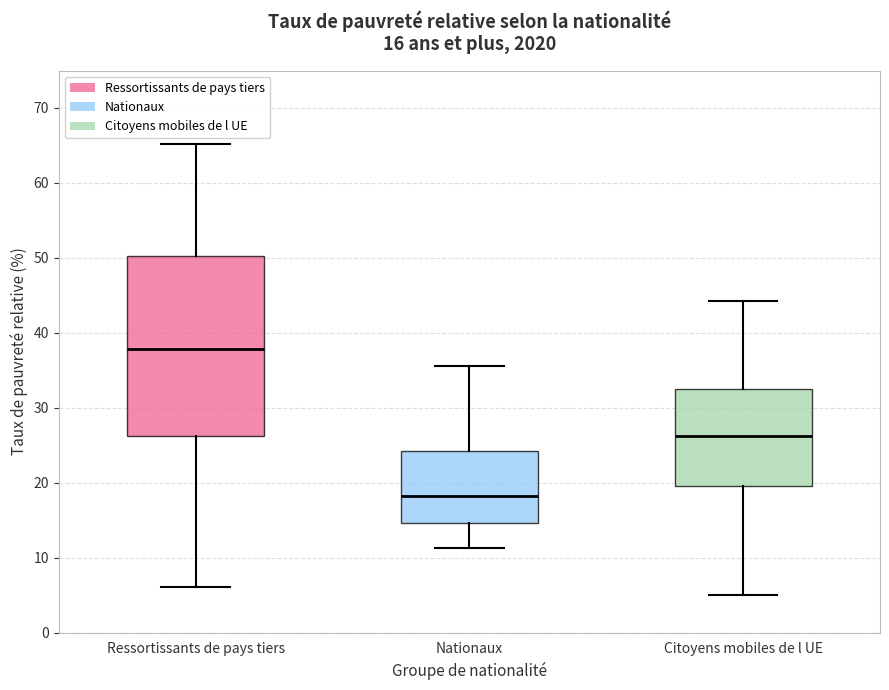

Comparing the boxes themselves (not the whiskers), which one is the tallest?

Ressortissants de pays tiers